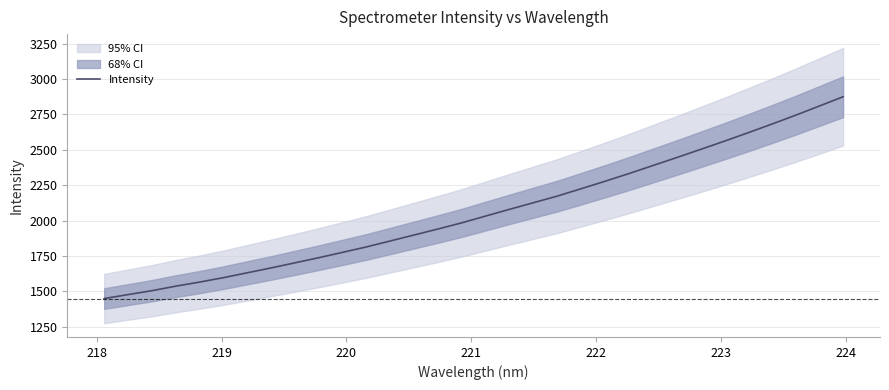

What is the sum of all values?

66015.9